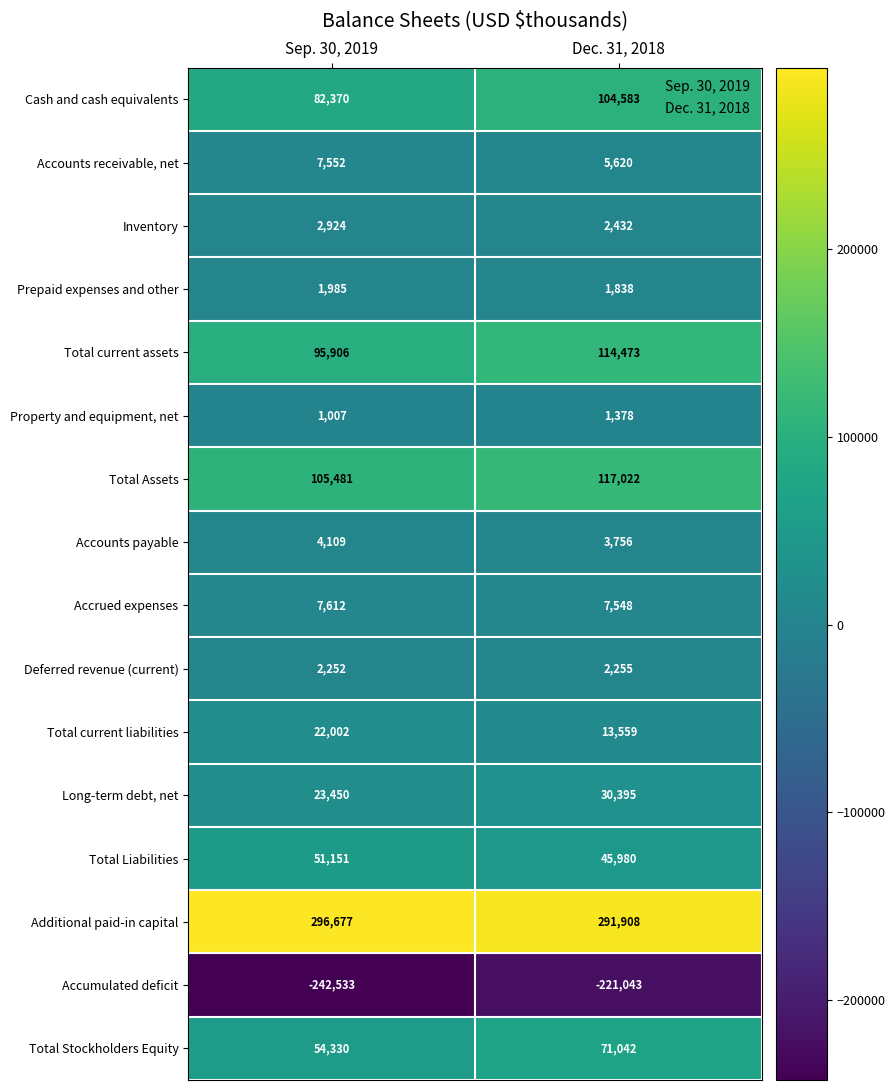

What is the sum of all Accounts receivable, net values?

13172